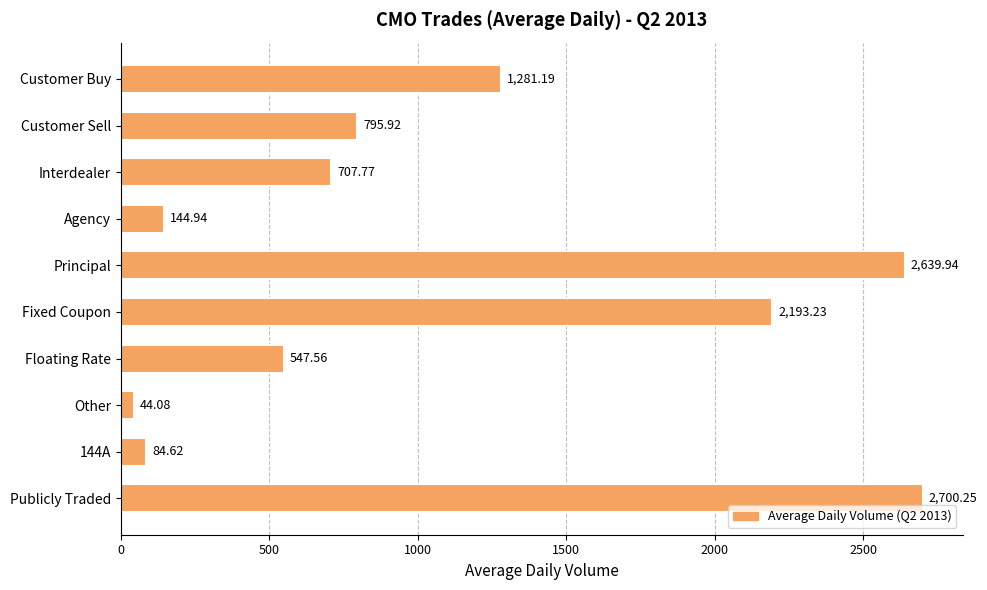

What is the ratio of the value at Agency to the value at Floating Rate?

0.3